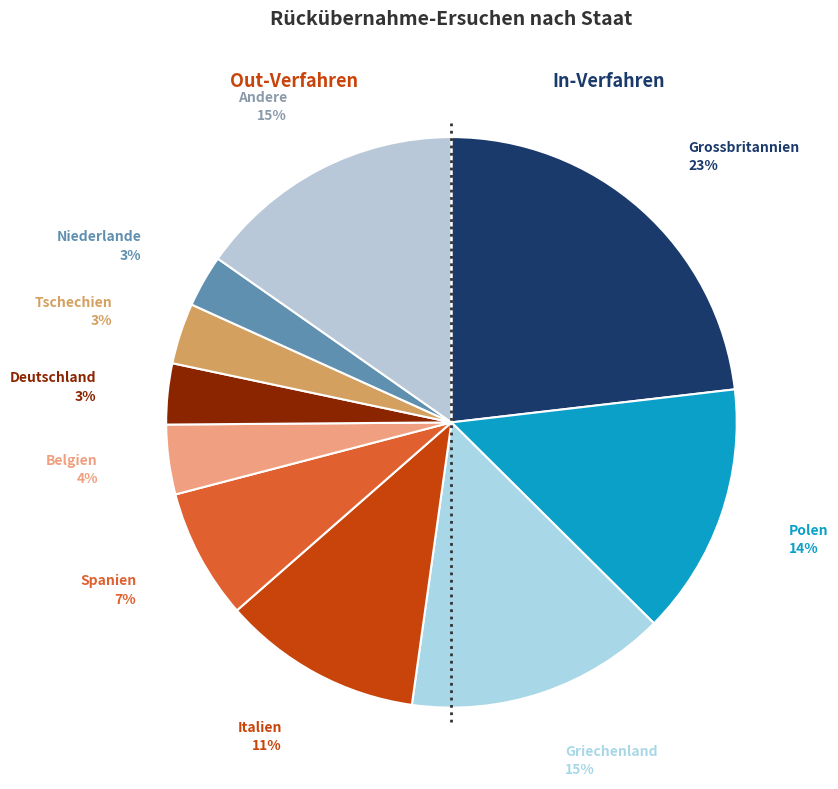

Is there any slice that represents more than half of the pie?

No